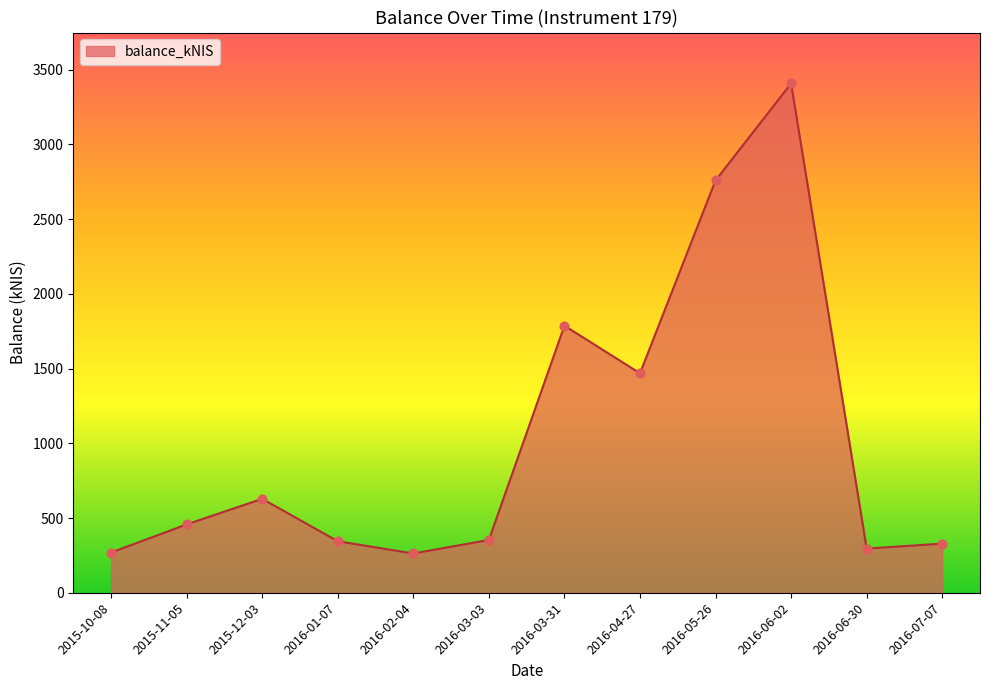

Approximately how many times larger is the value at 2015-10-08 compared to 2016-06-02?

0.1